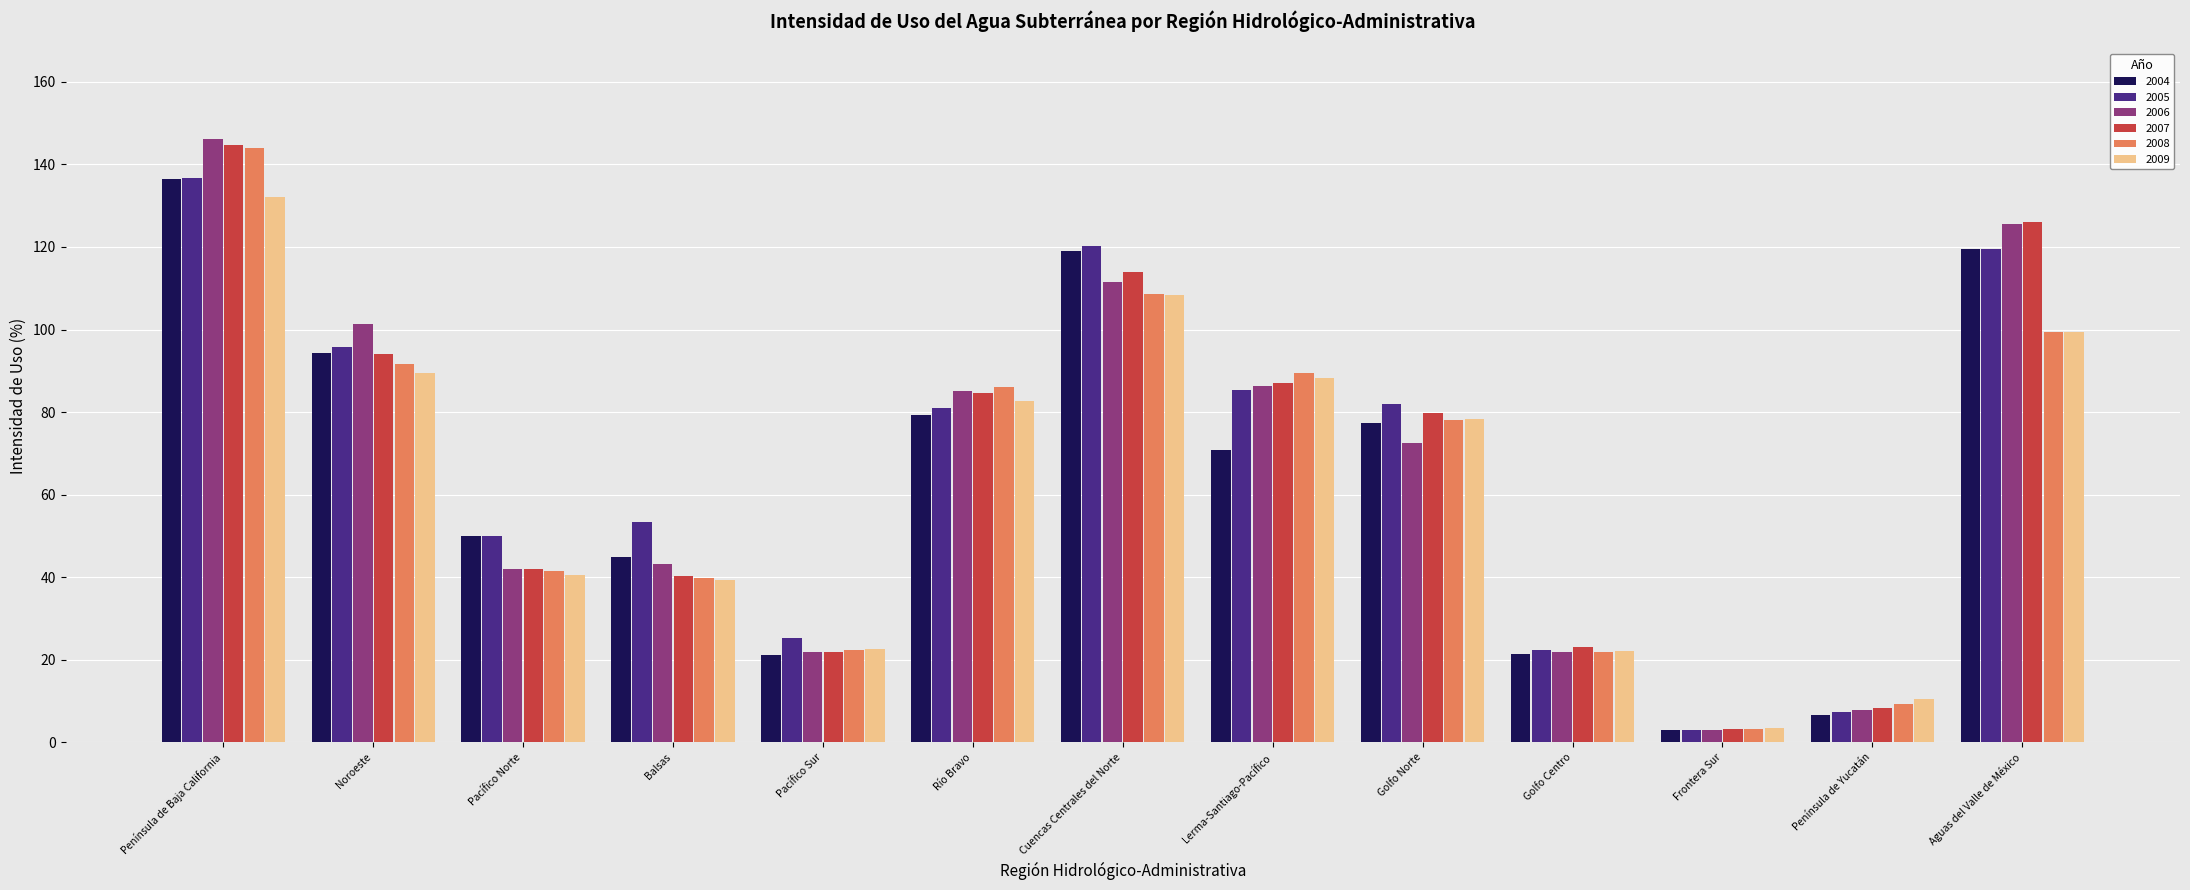

Read the 2004 value at Noroeste.

94.3